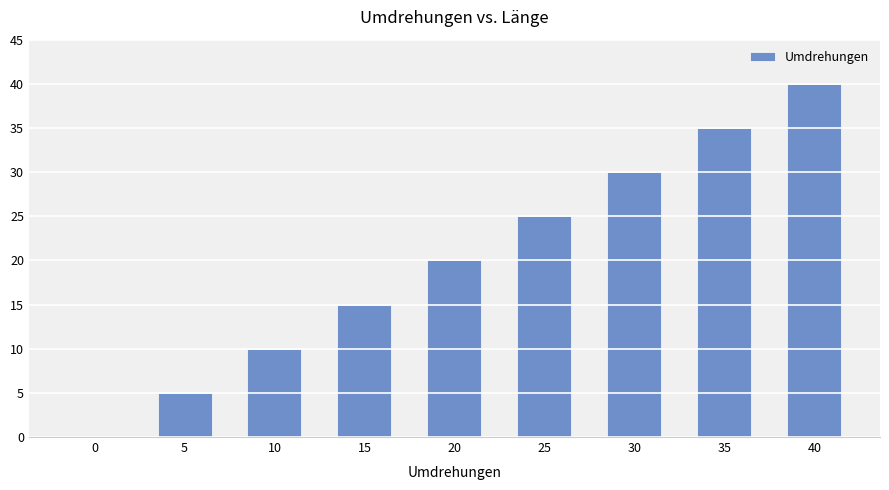

What is the change in value from 10 to 40?

+30